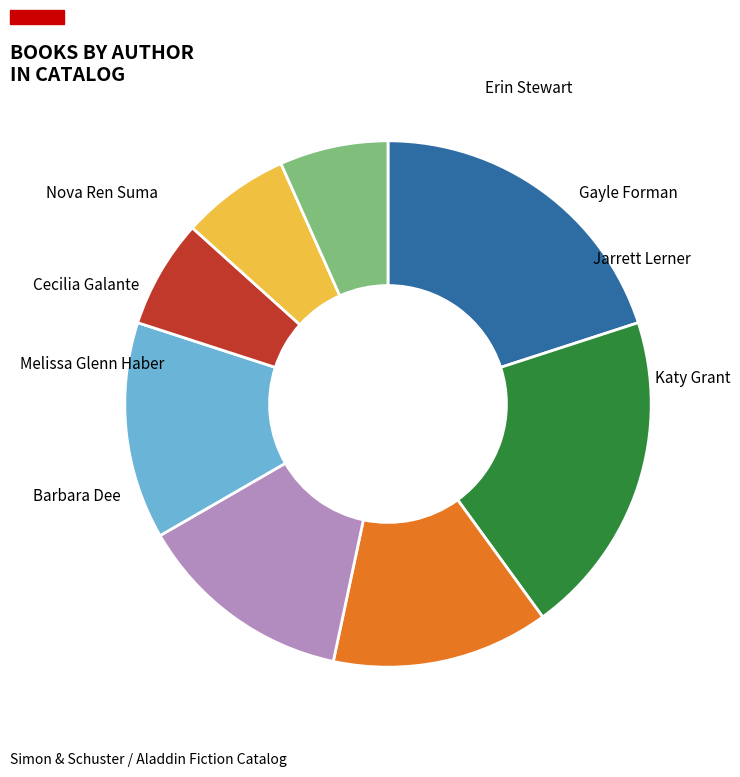

Does any single category account for the majority?

No